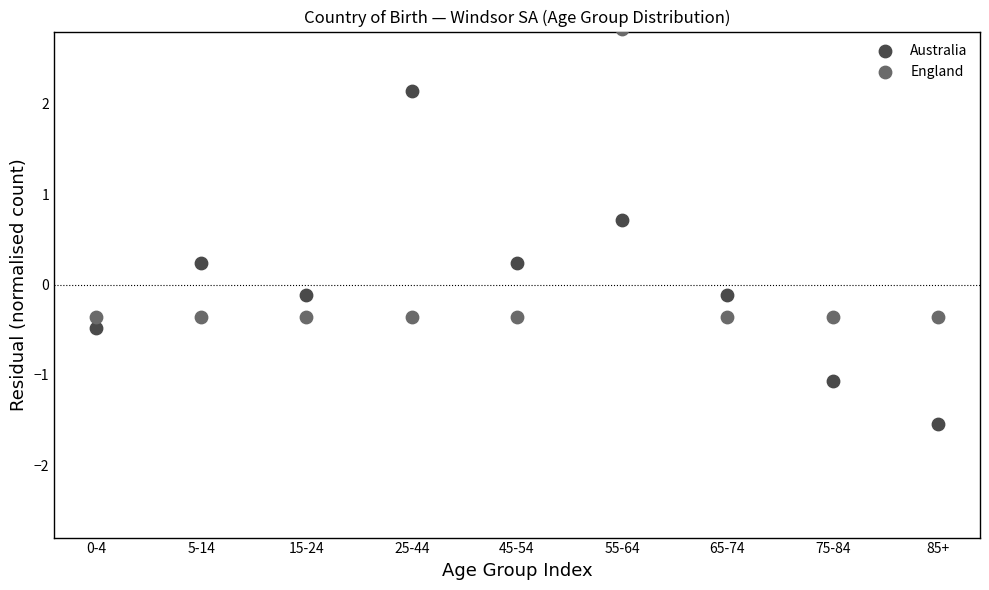

Which series contains the highest Y value?

England